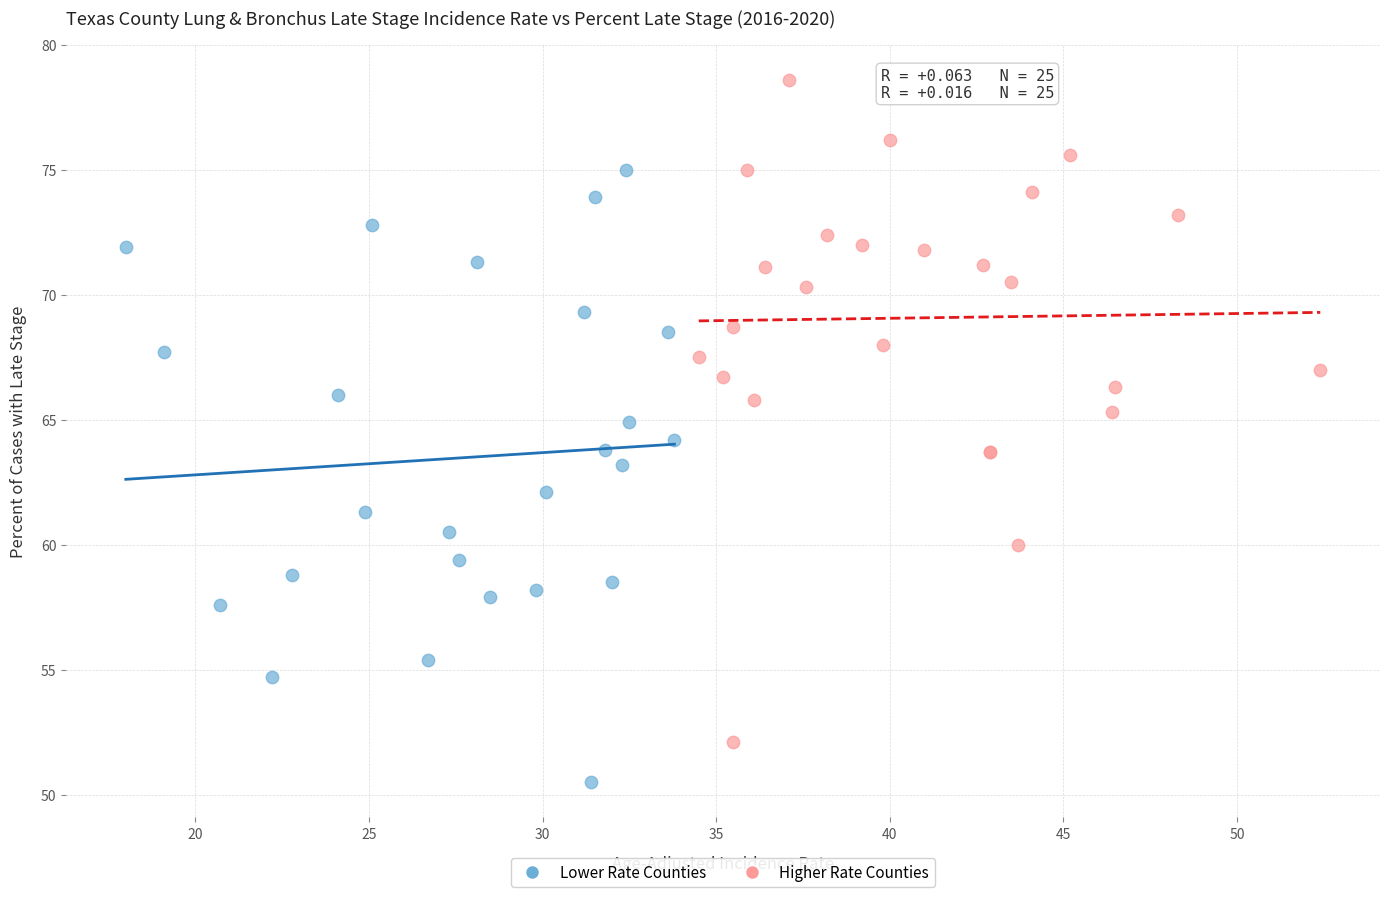

Which series contains the highest Y value?

Higher Rate Counties